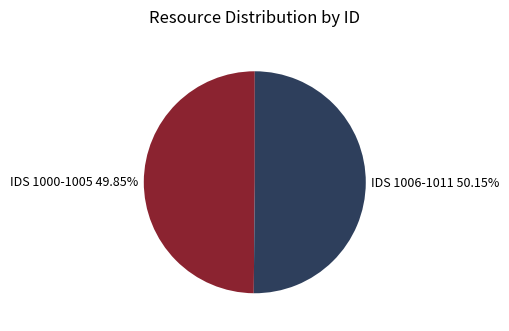

Does any single category account for the majority?

Yes